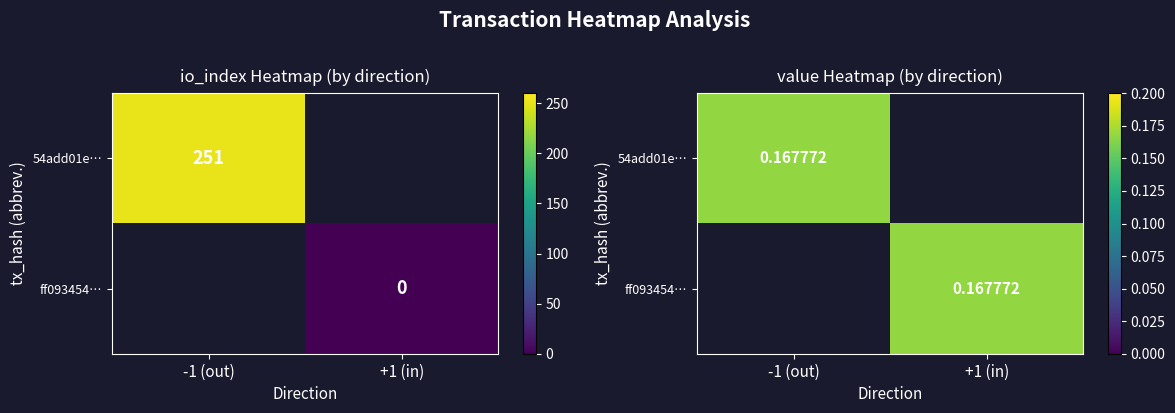

Rank the series by their average value, from highest to lowest.

54add01ecb7480e93034239b7830a2dd73b6cb3, ff0934548d6c19b54c037c8142bc006b81bba66